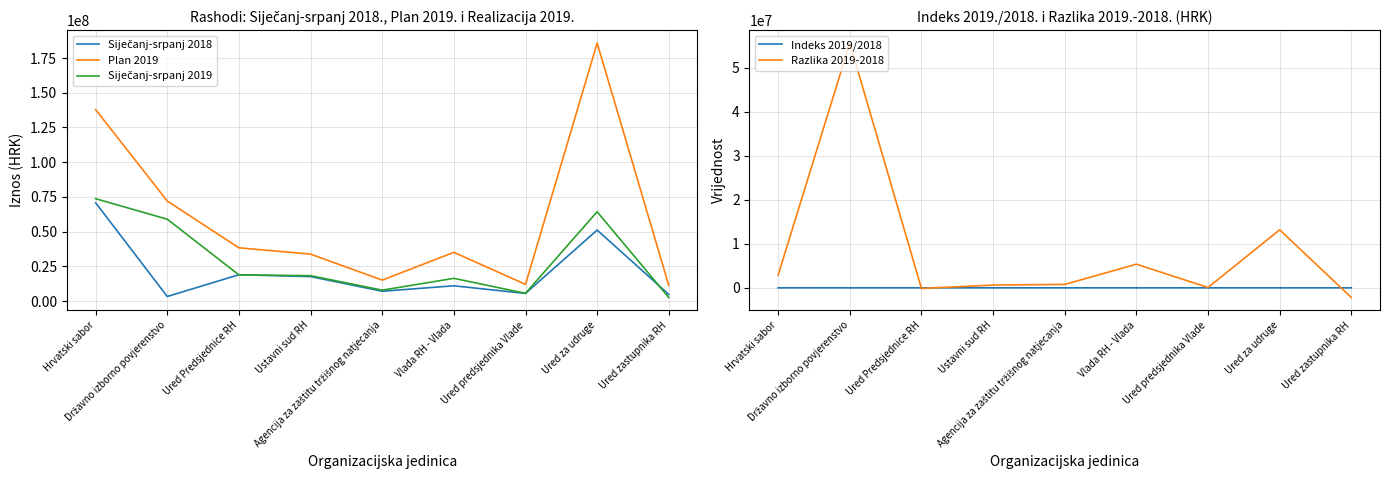

Between Hrvatski sabor and Ured za udruge, which is larger?

Hrvatski sabor